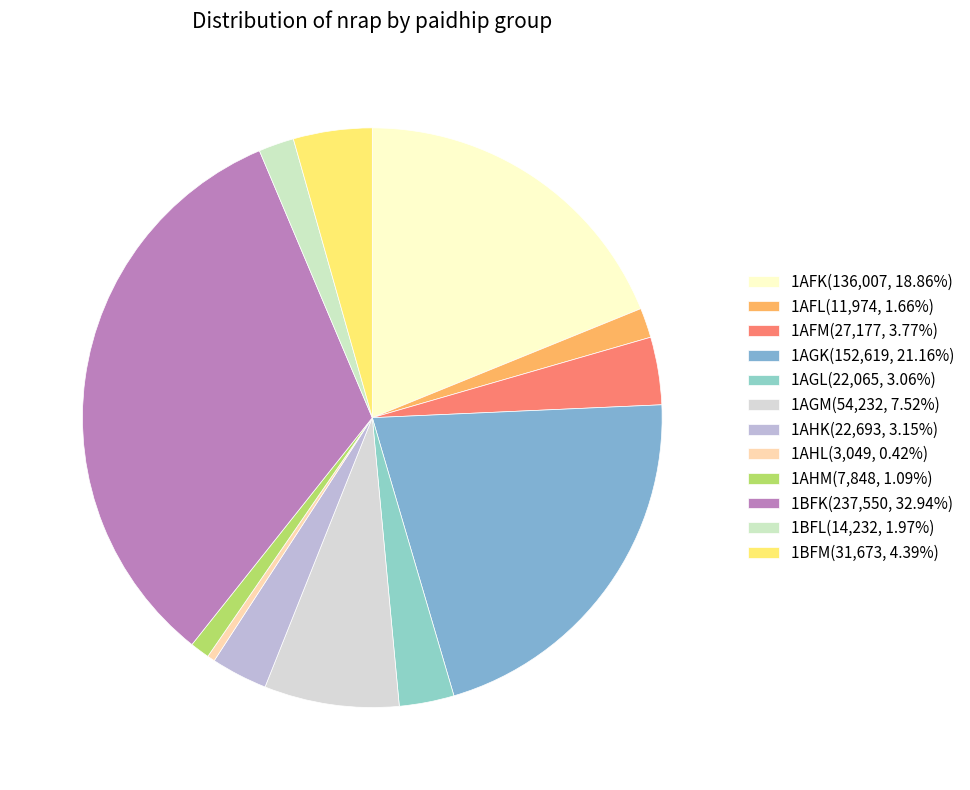

How many segments does this pie chart have?

12